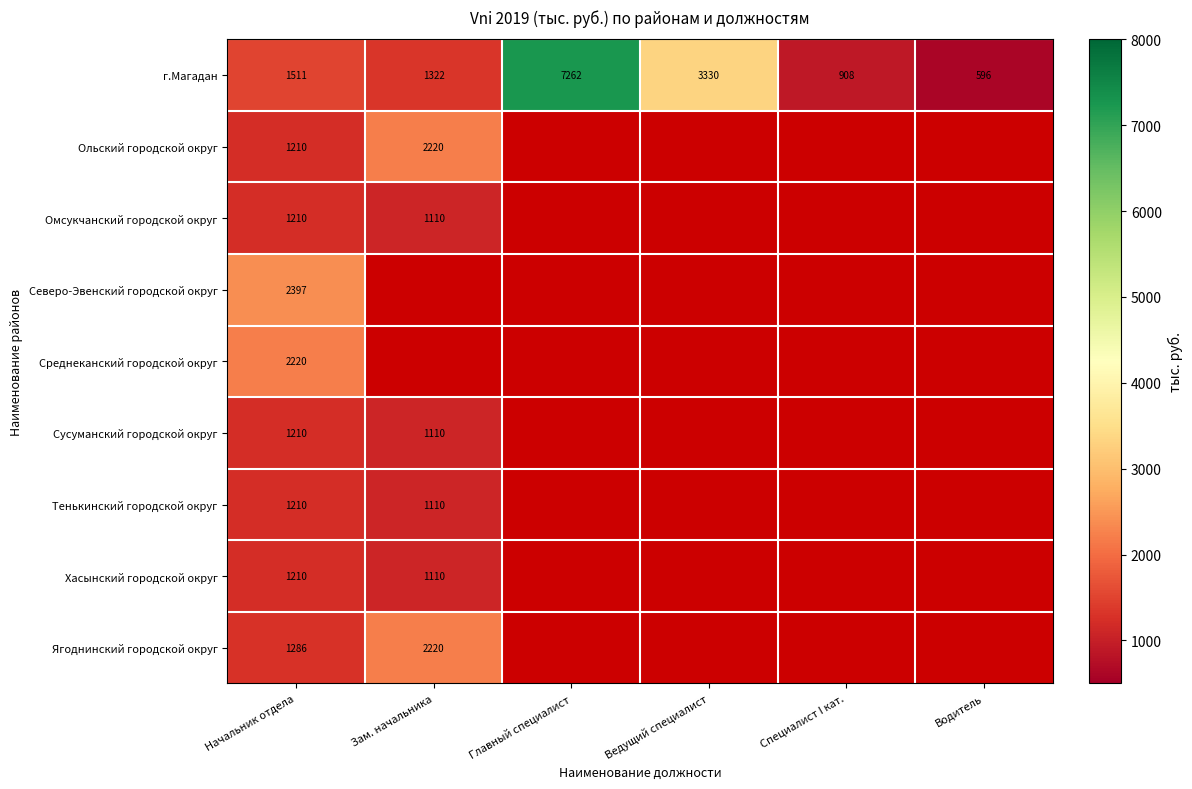

What is the difference between the highest and lowest values at Начальник отдела?

1187.0